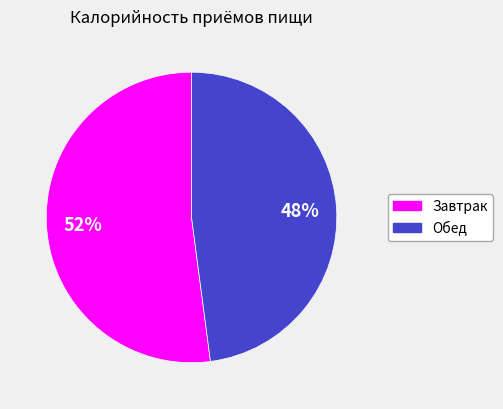

To the nearest percent, what percentage of the pie is Завтрак?

52%